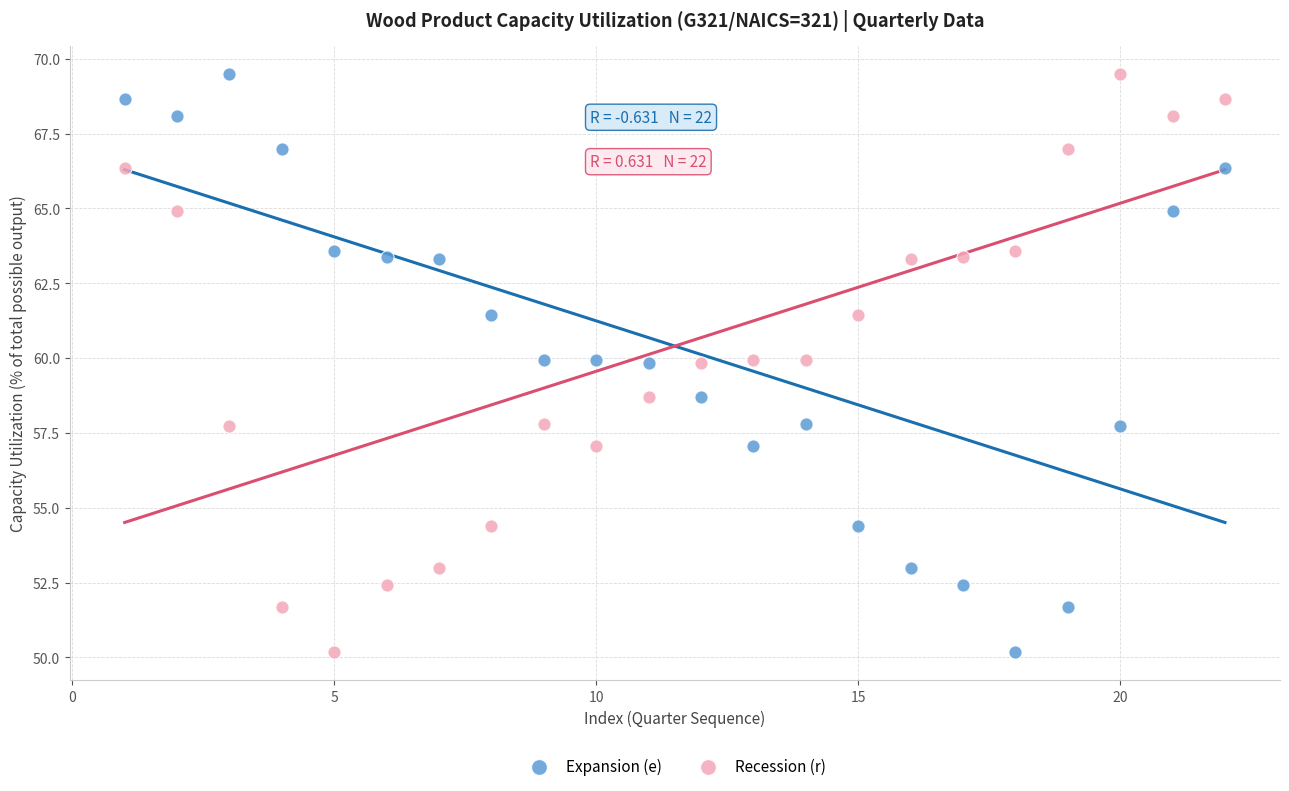

Across all data points, what is the range of Y values (max minus min)?

19.3